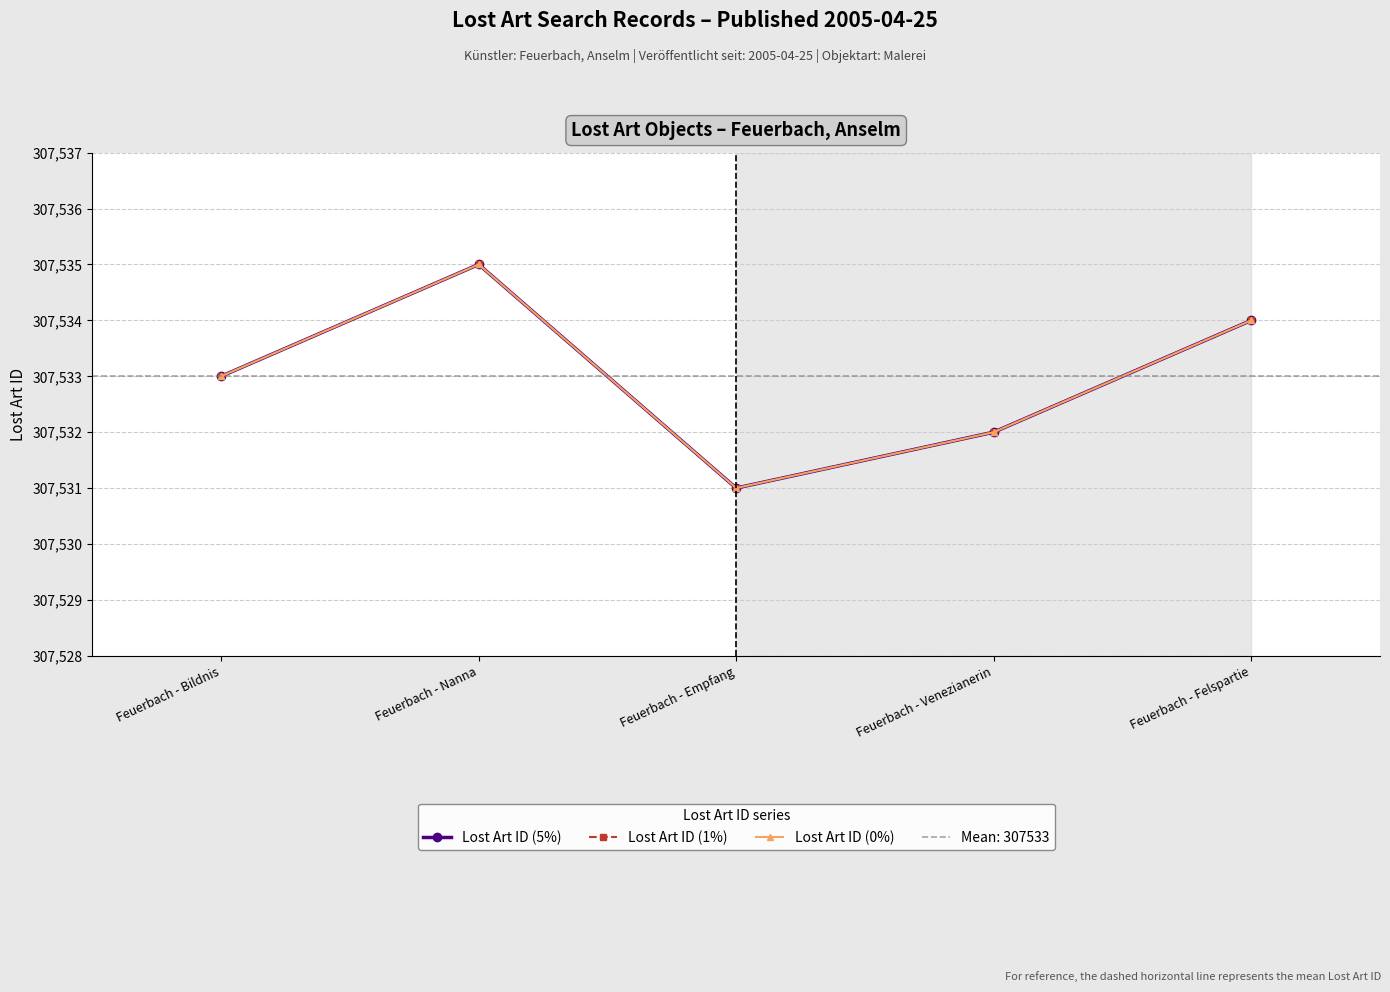

What position from the right is Feuerbach - Bildnis?

5